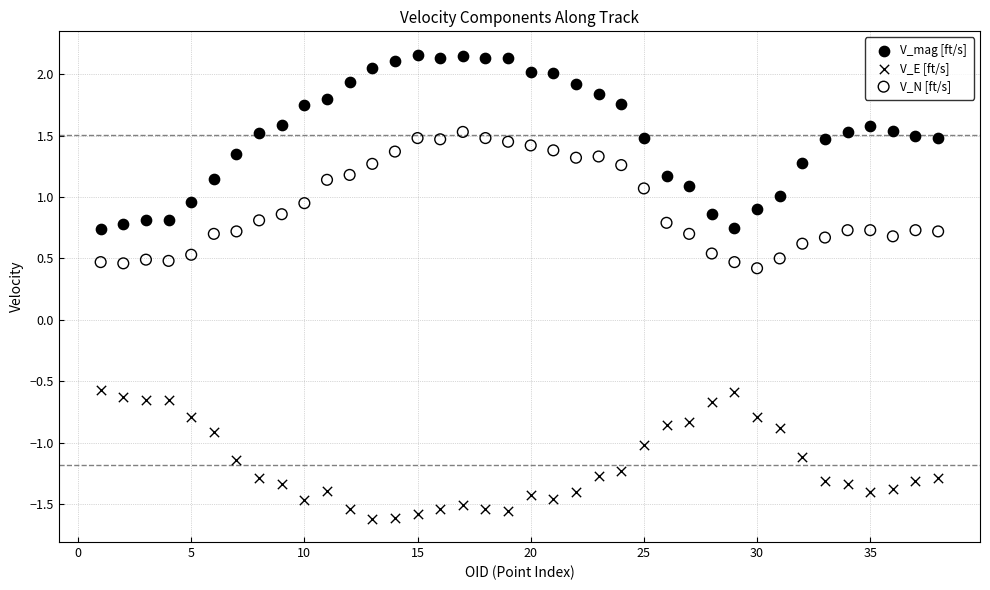

Across all data points, what is the range of Y values (max minus min)?

3.8